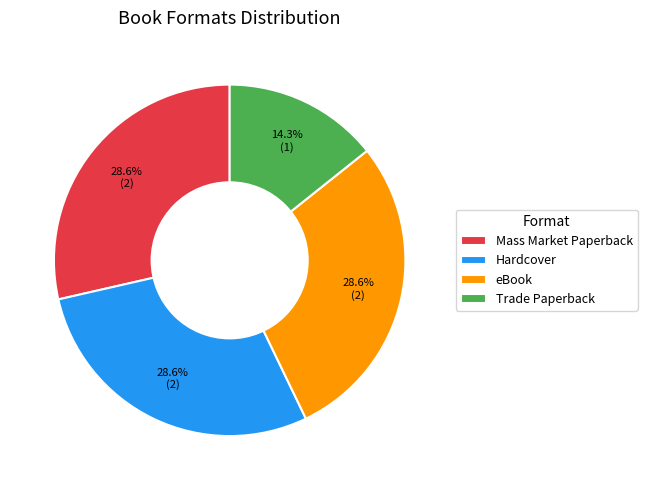

How many segments does this pie chart have?

4